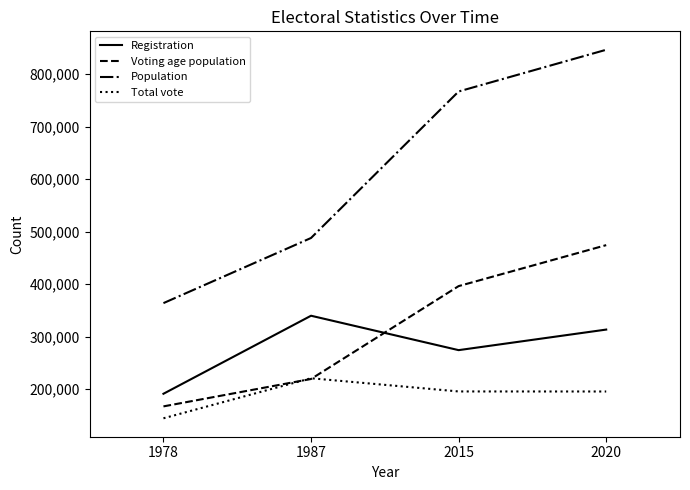

Count the number of data series in this chart.

4